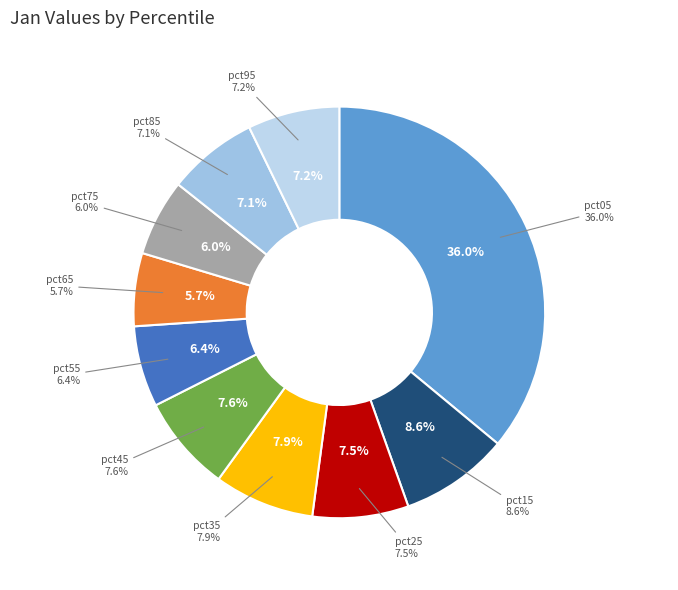

Is it true that pct25 is 17% of the pie?

False